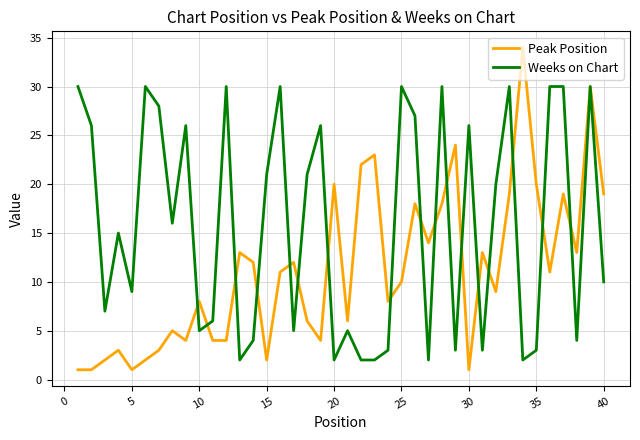

Which series has the largest total across all categories?

Weeks on Chart